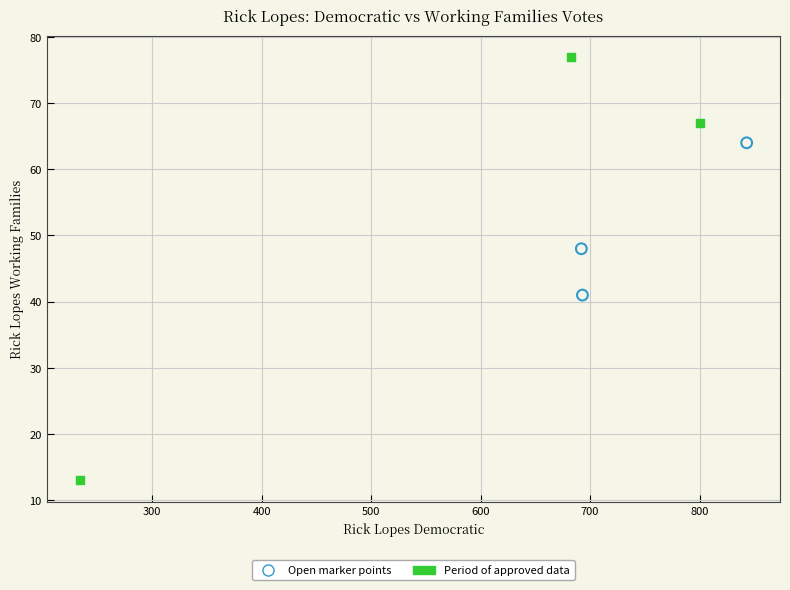

What are all the series names shown in the legend?

Open marker points, Period of approved data